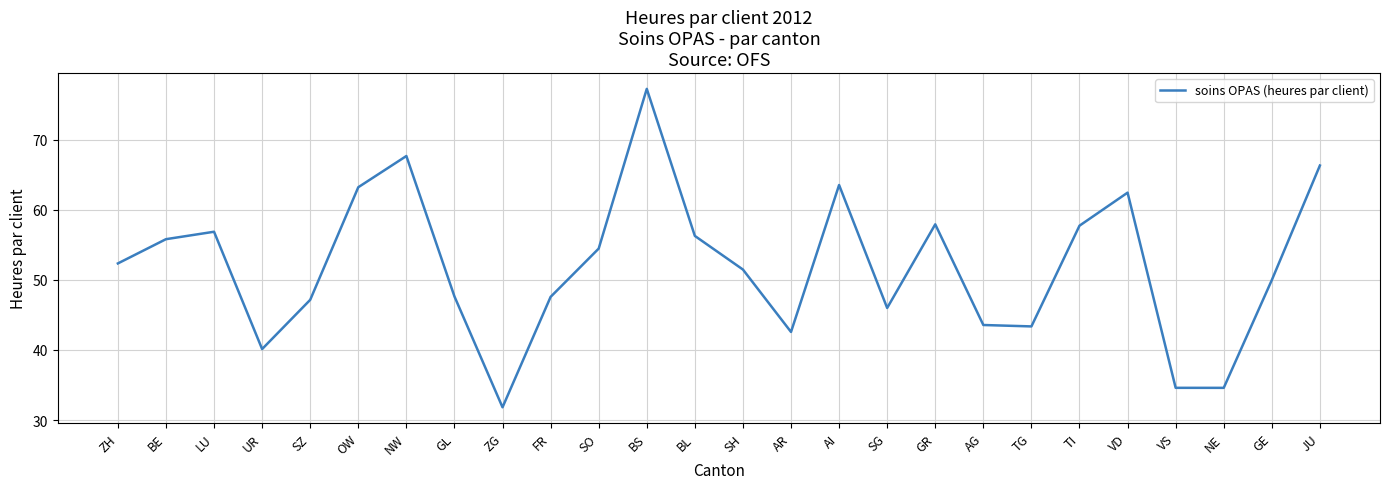

At which label is the value closest to 54?

SO